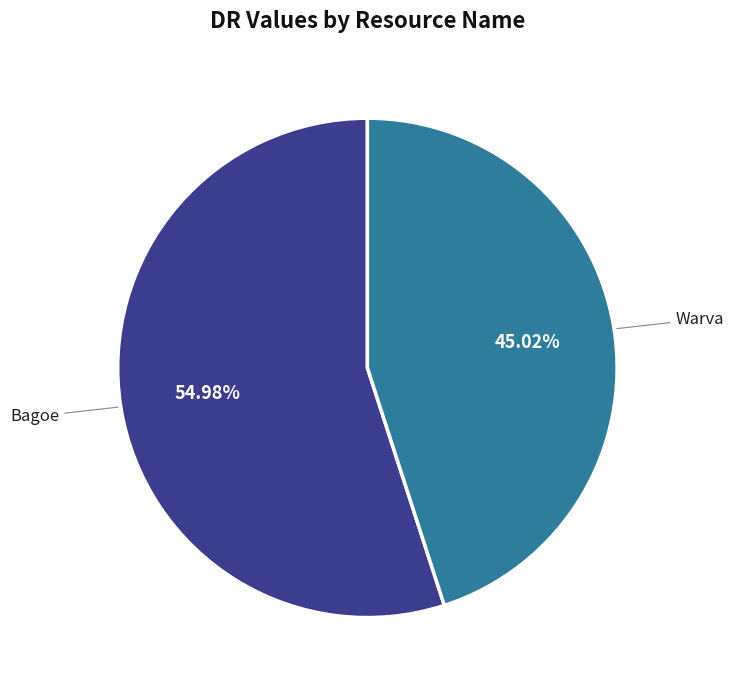

To the nearest percent, what portion does Warva represent?

45%